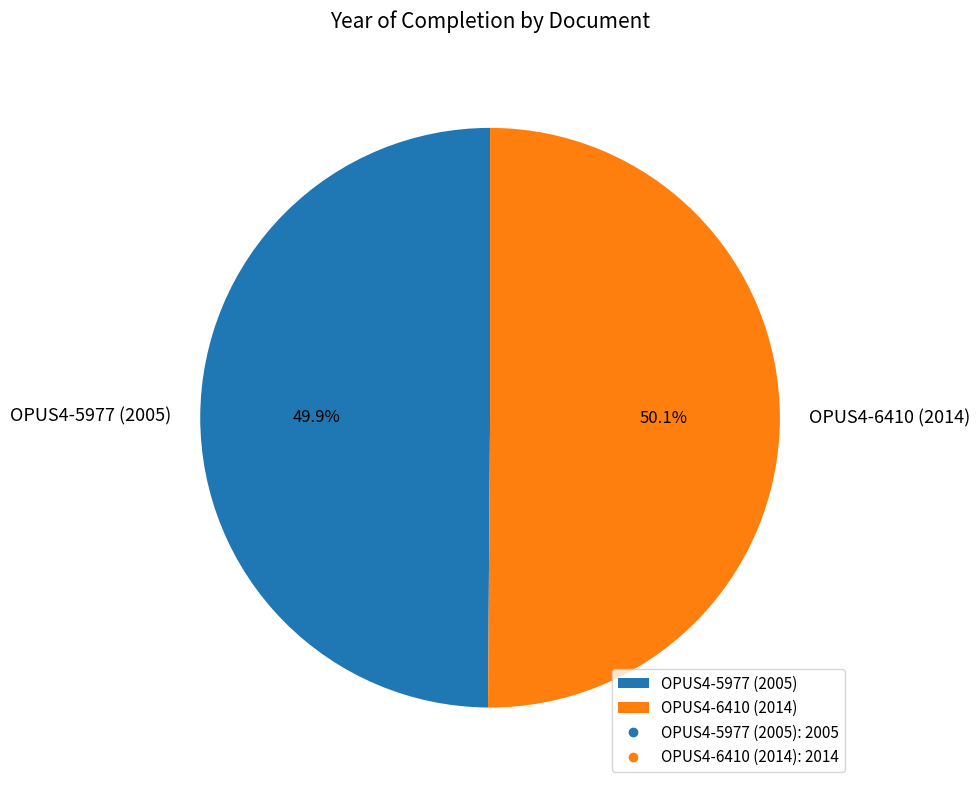

To the nearest percent, what portion does OPUS4-6410 (2014) represent?

50%